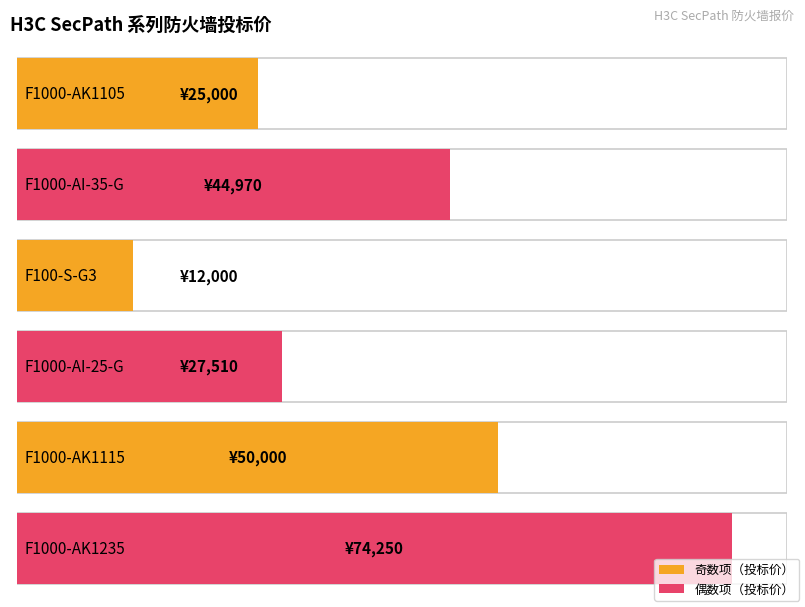

What is the label of the 5th bar from the left?

F1000-AK1115